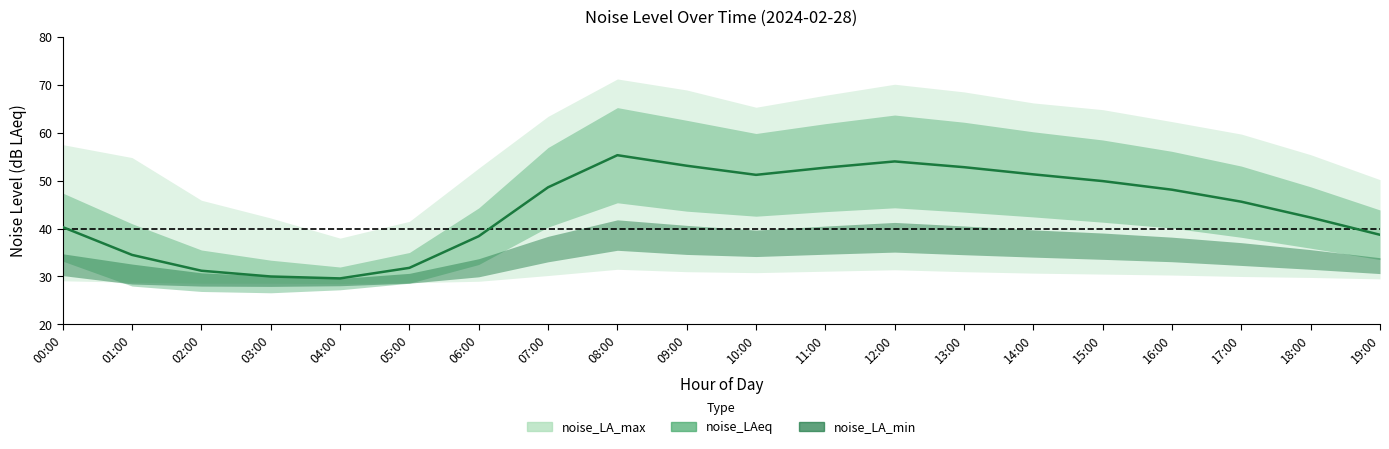

True or false: noise_LA_max has a value of 70.1 at 12:00.

True